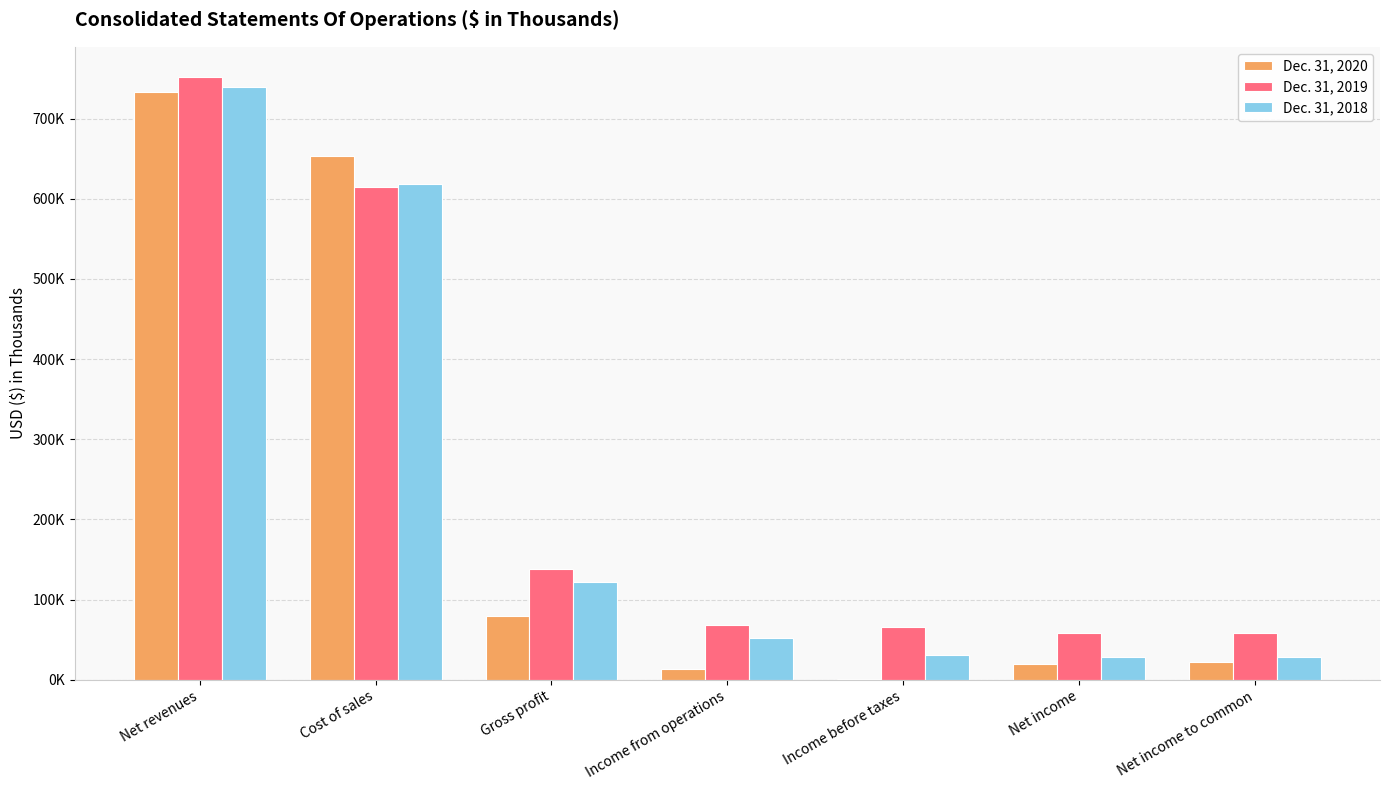

List the labels in order of Dec. 31, 2020 value, smallest first.

Income before taxes, Income from operations, Net income, Net income to common, Gross profit, Cost of sales, Net revenues